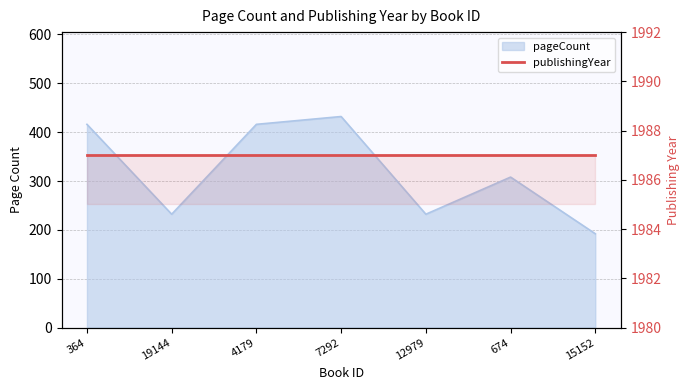

How many lines are shown in the chart?

1